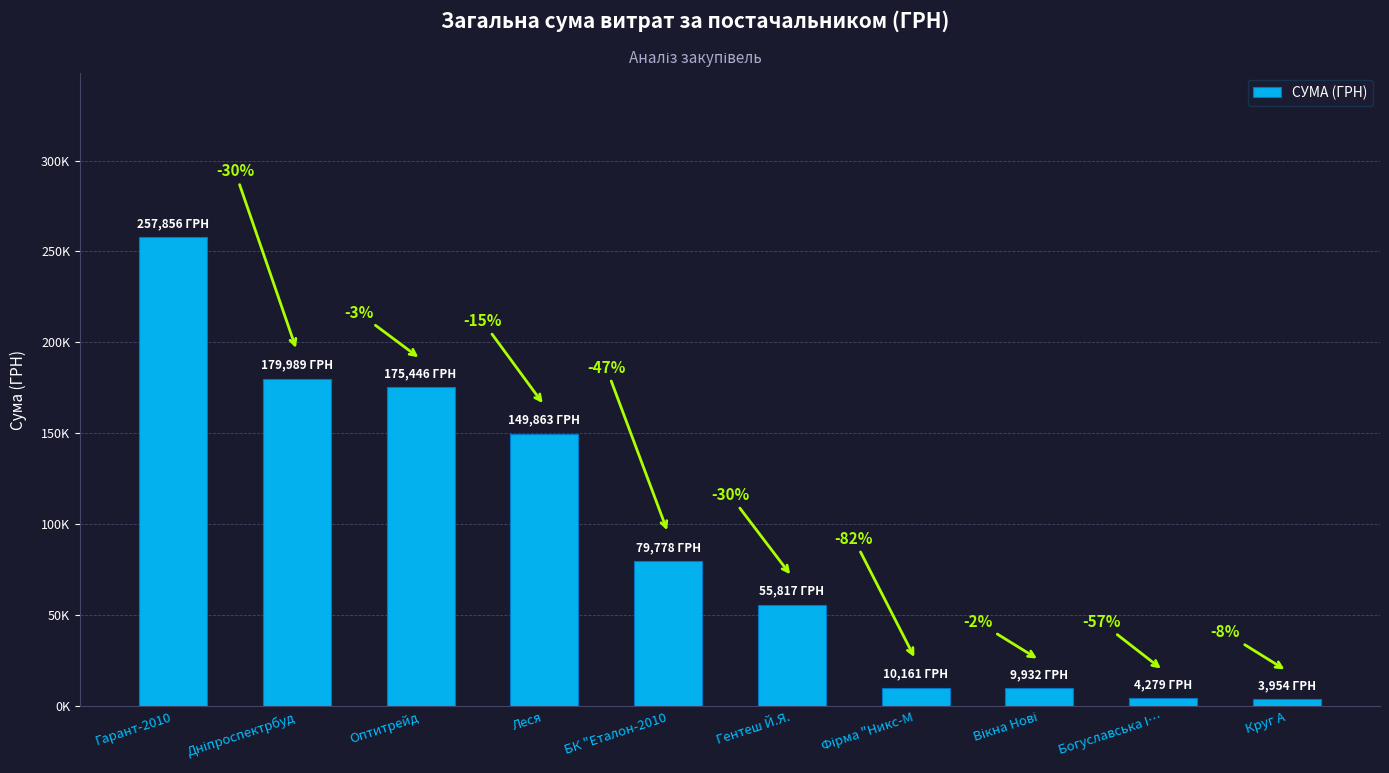

Are the bars horizontal?

No